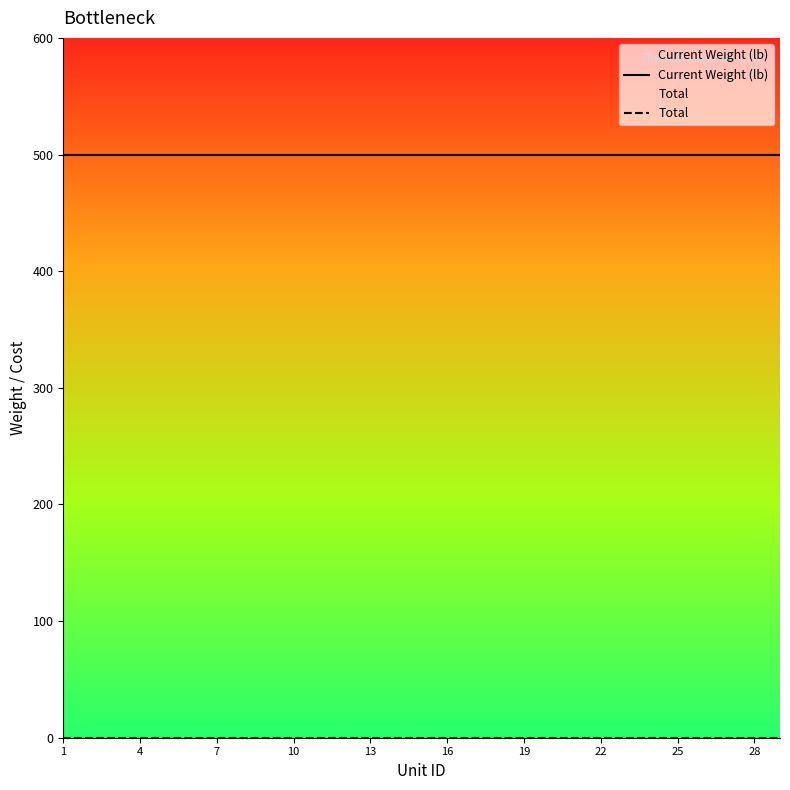

List the series in order of their peak value, lowest first.

Total, Current Weight (lb)